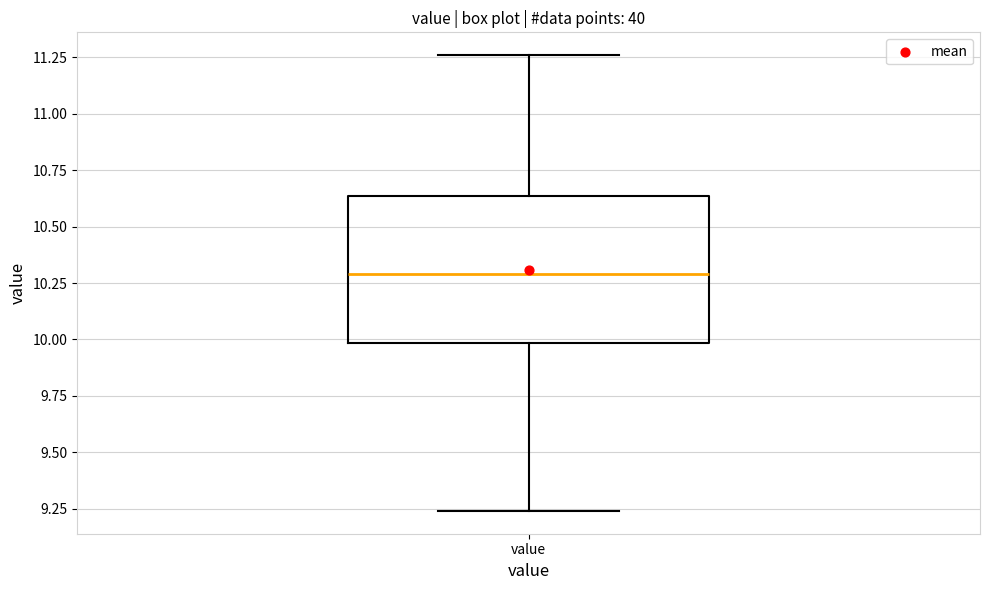

Transcribe this box plot: give where the median line is, the range the box spans, and where the two whiskers end, as read against the y-axis. The values are not printed on the chart, so give them approximately, as read against the axis.

median 10.30, box 10.00 to 10.65, whiskers 9.25 to 11.25